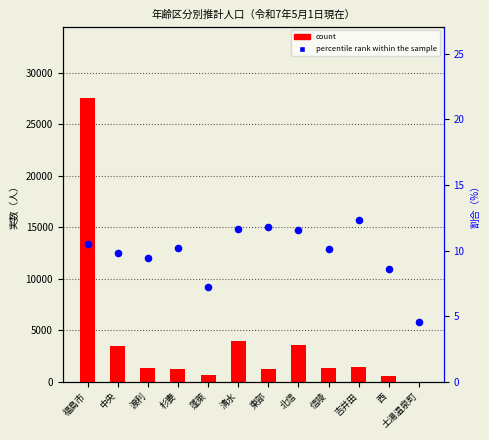

Which series has the largest total across all categories?

count